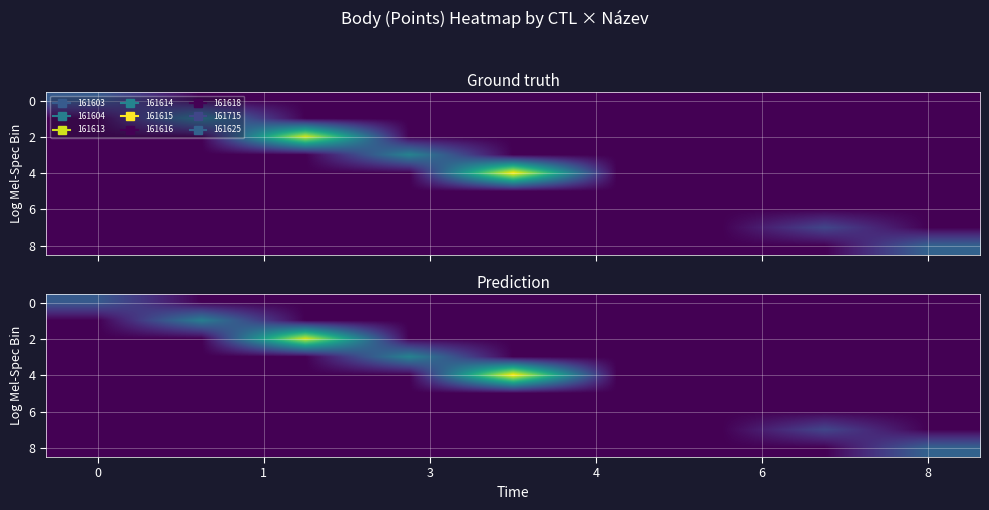

What is the smallest value displayed?

50.0